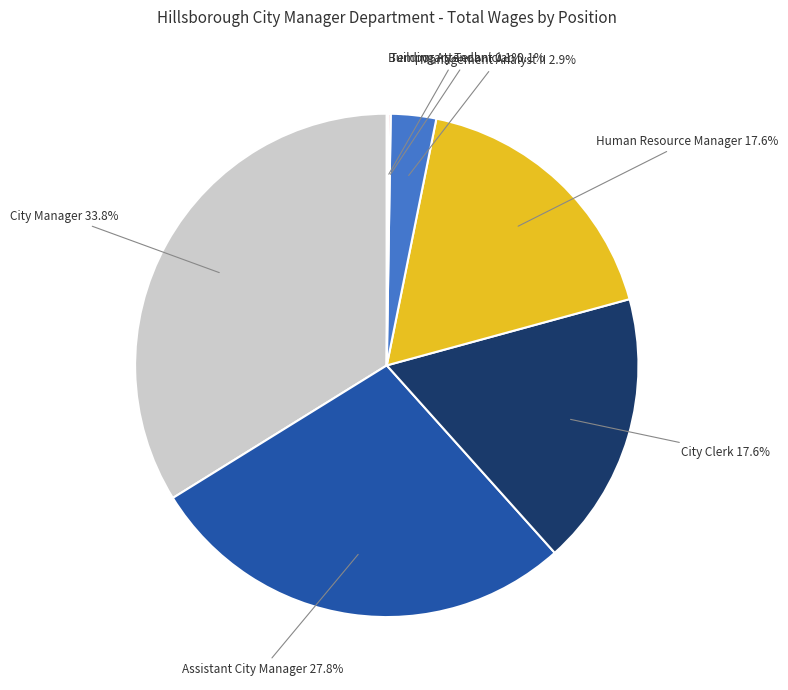

Is there any slice that represents more than half of the pie?

No